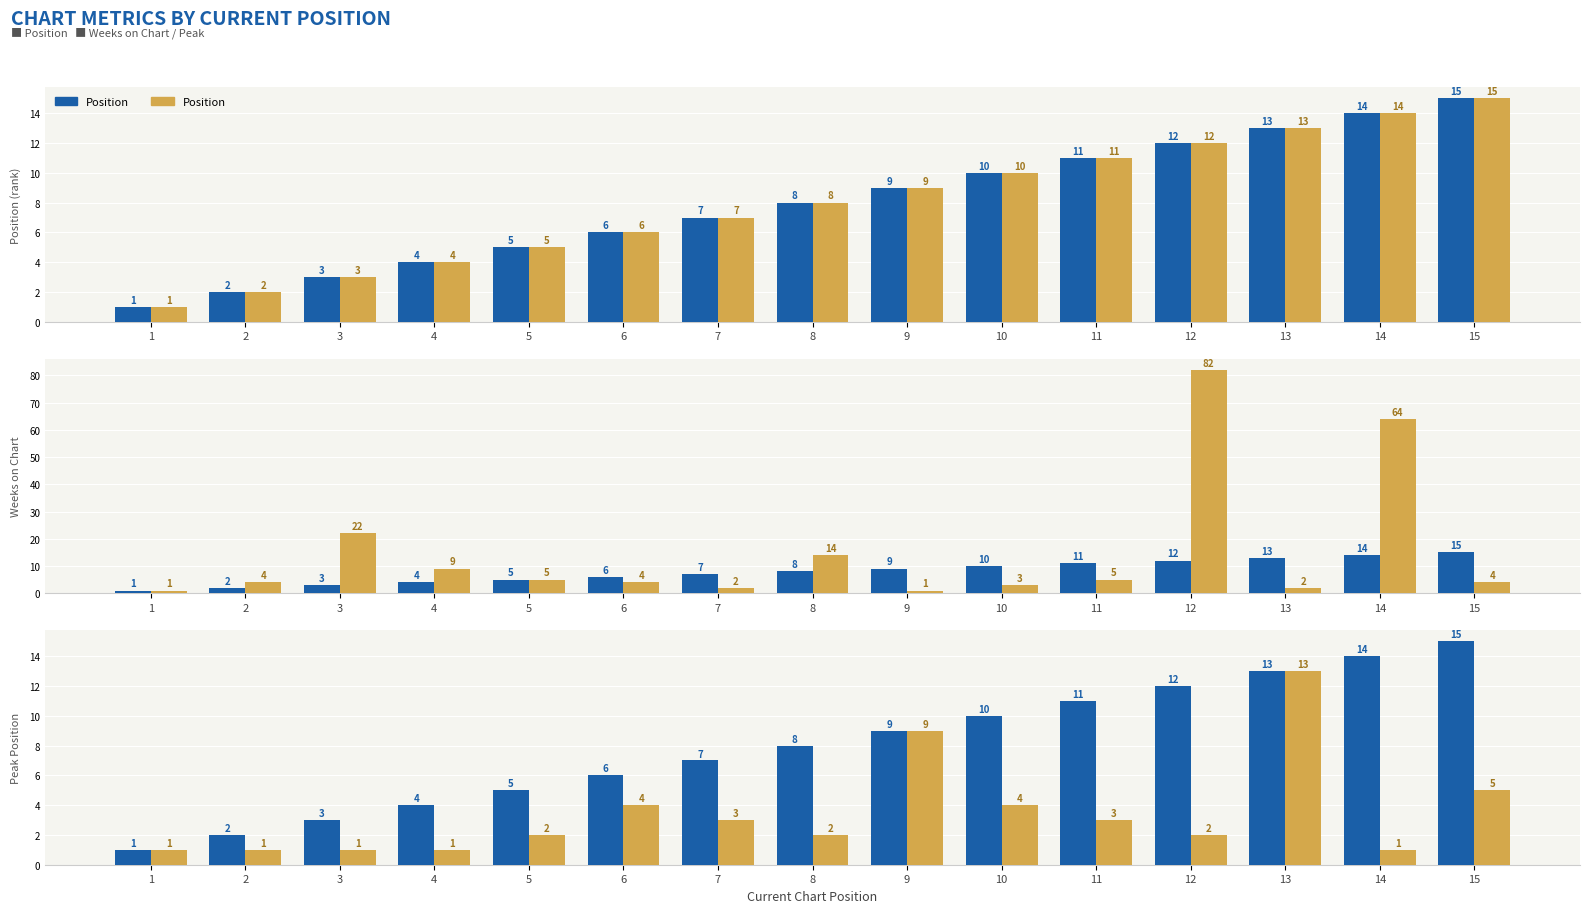

Reading right to left, transcribe all the data shown in this chart.

Position: 15	14	13	12	11	10	9	8	7	6	5	4	3	2	1
Weeks on Chart: 4	64	2	82	5	3	1	14	2	4	5	9	22	4	1
Peak Position: 5	1	13	2	3	4	9	2	3	4	2	1	1	1	1